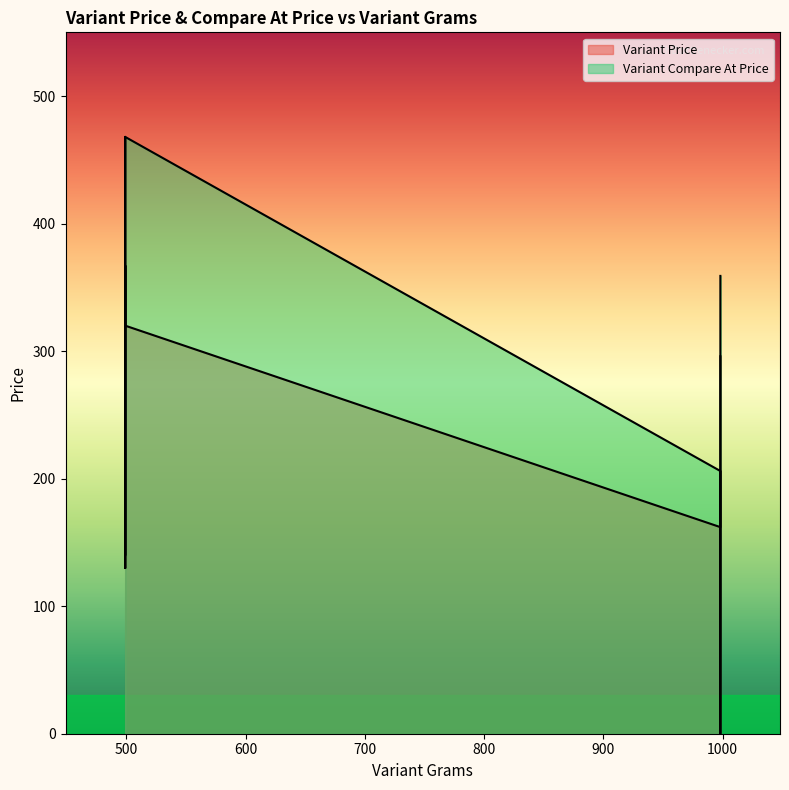

What is the label of the 8th point from the right?

998